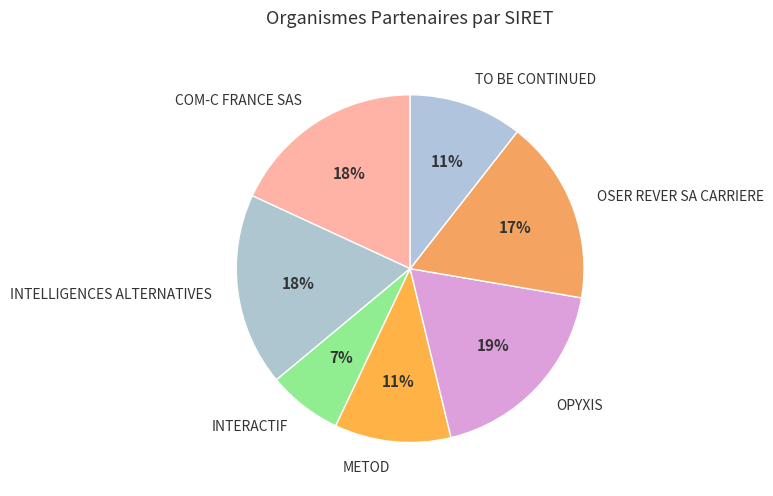

Approximately how many times larger is the value at OSER REVER SA CARRIERE compared to OPYXIS?

0.9